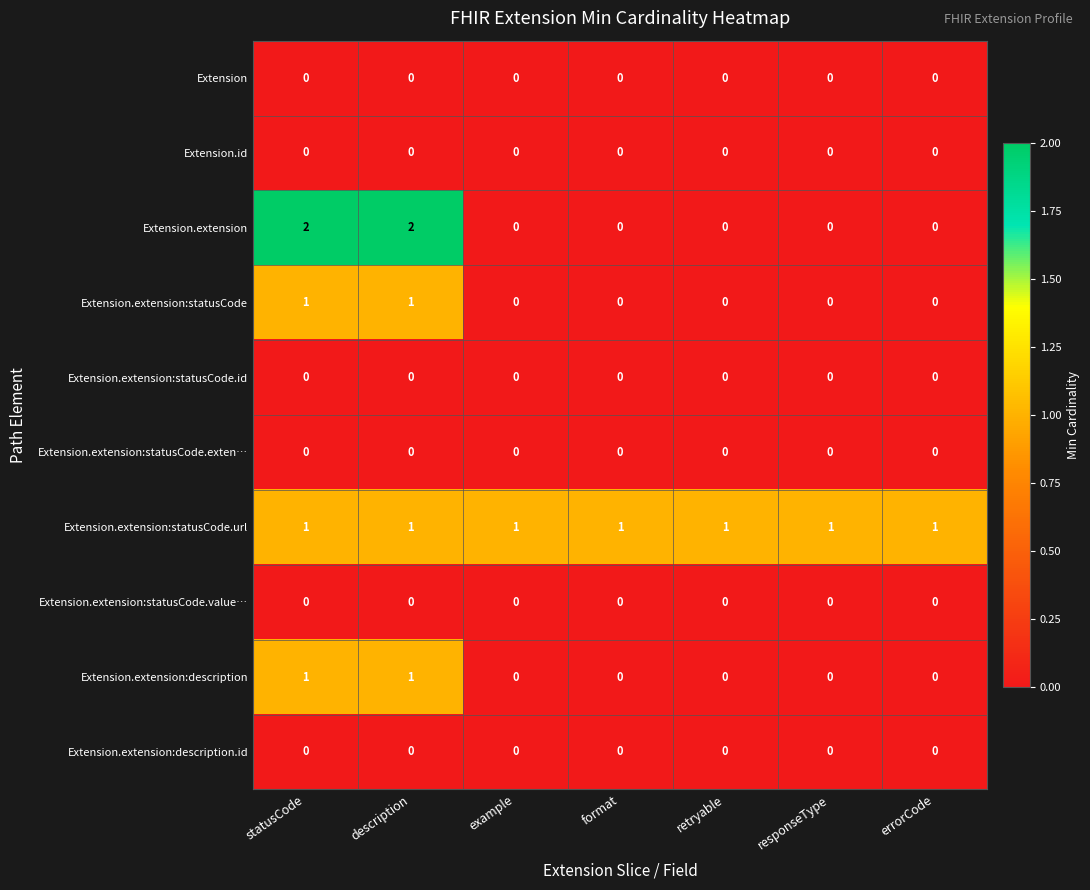

True or false: Extension.extension:description has a value of 1 at statusCode.

True